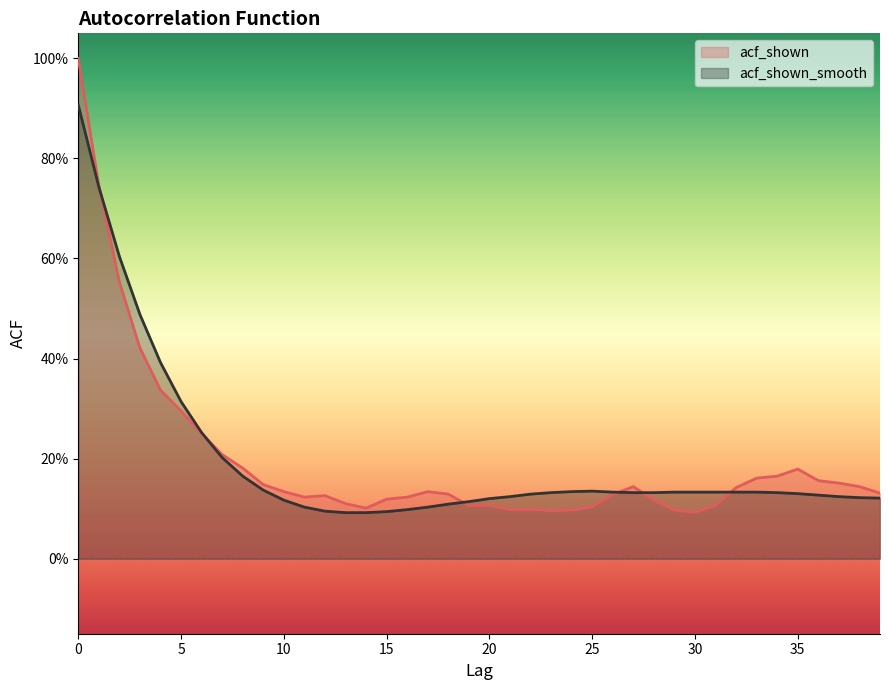

Is the value of acf_shown_smooth at 10 greater than the value of acf_shown at 35?

No